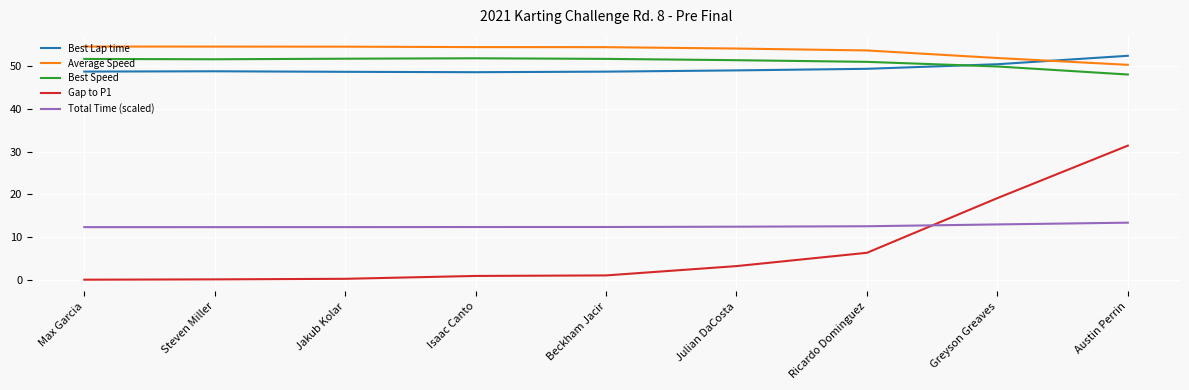

Which series has the largest range (max minus min)?

Gap to P1